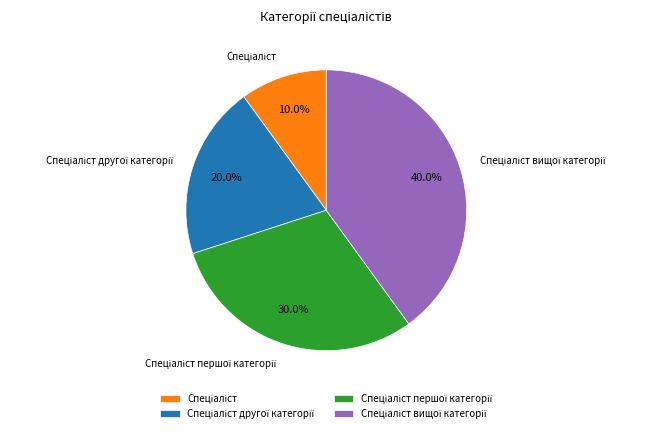

Does any single category account for the majority?

No